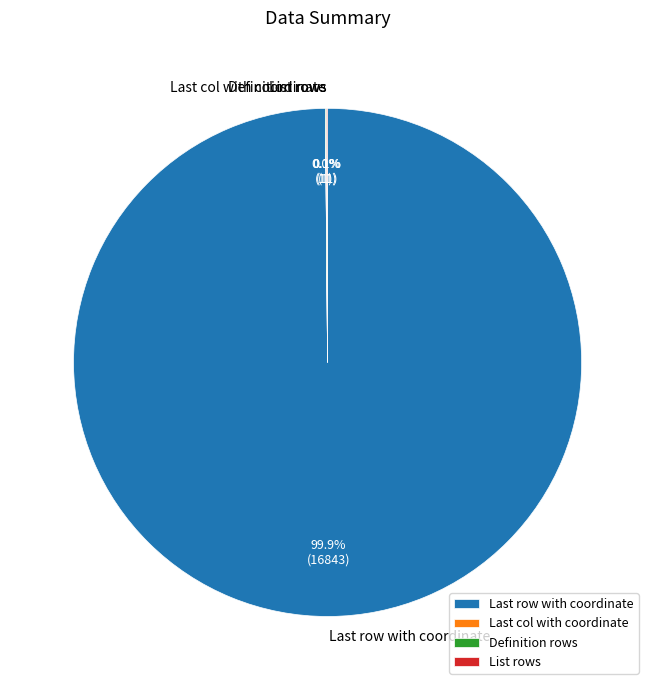

What is the largest slice in the pie chart?

Last row with coordinate